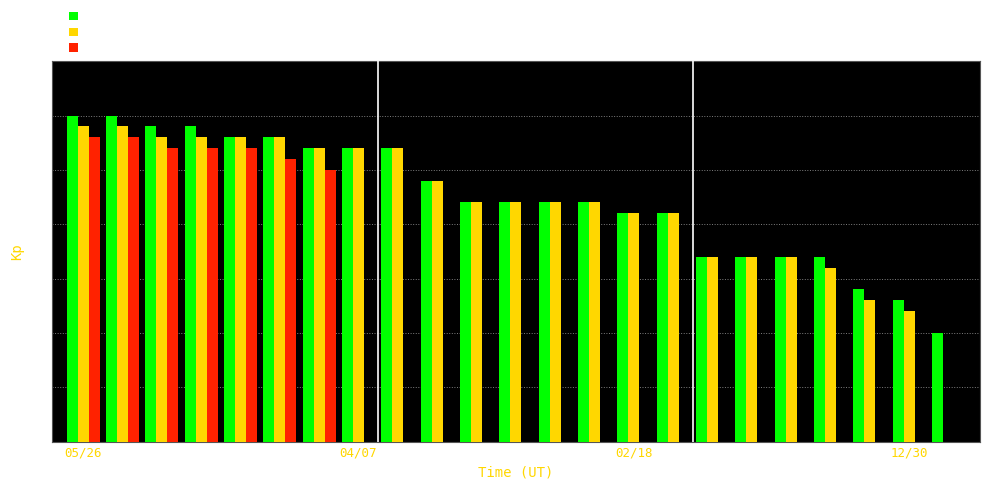

Reading left to right, extract all data points from this chart.

2025 Submitted: 30	30	29	29	28	28	27	27	27	24	22	22	22	22	21	21	17	17	17	17	14	13	10
2025 Completed: 29	29	28	28	28	28	27	27	27	24	22	22	22	22	21	21	17	17	17	16	13	12	0
2024 Completed: 28	28	27	27	27	26	25	0	0	0	0	0	0	0	0	0	0	0	0	0	0	0	0